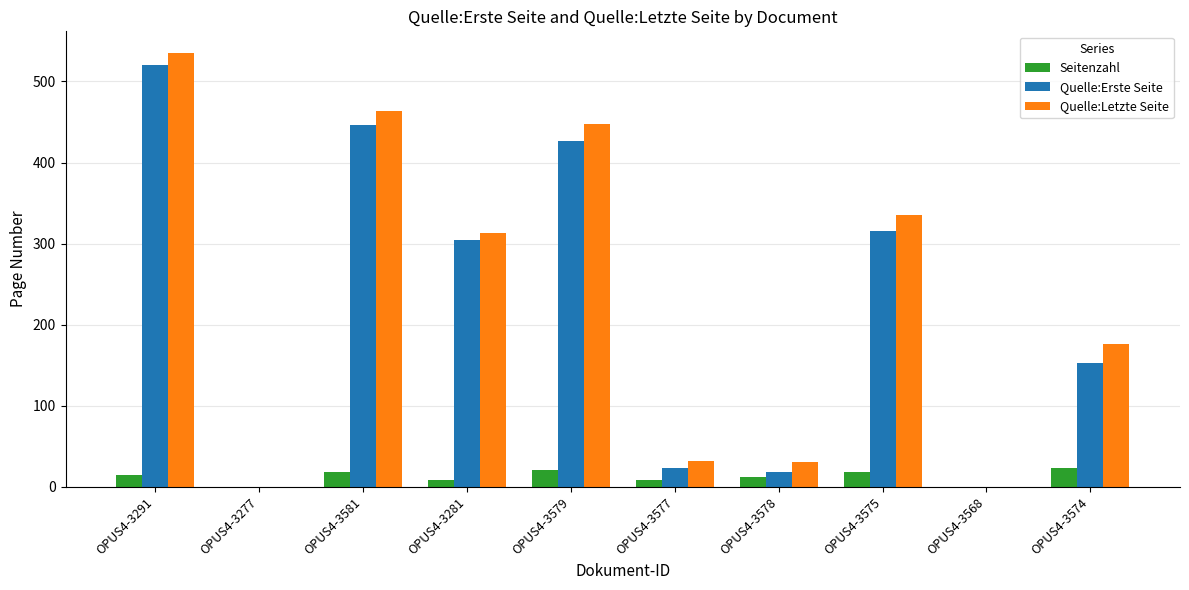

Which series has the largest total across all categories?

Quelle:Letzte Seite